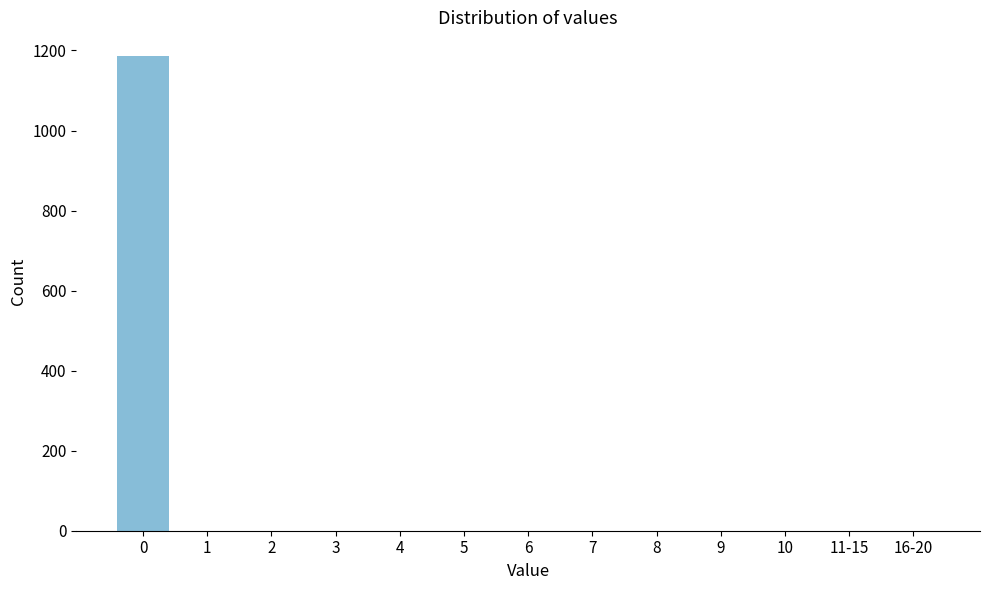

Reading left to right, what are all the values shown in this chart?

0=1186	1=0	2=0	3=0	4=0	5=0	6=0	7=0	8=0	9=0	10=0	11-15=0	16-20=0